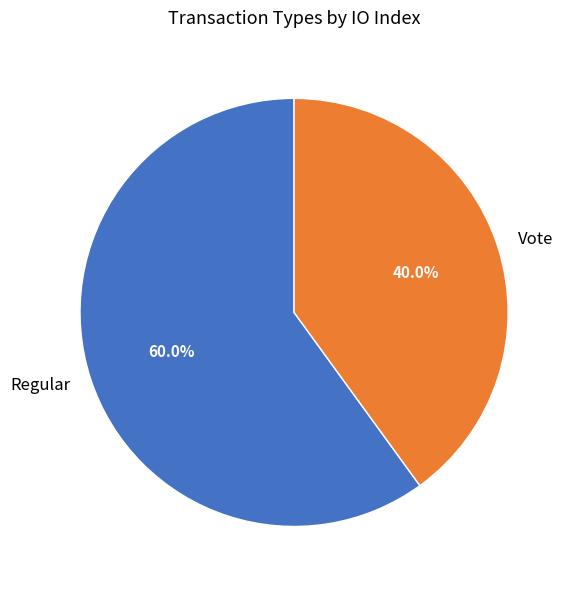

Is there a majority slice in this chart?

Yes